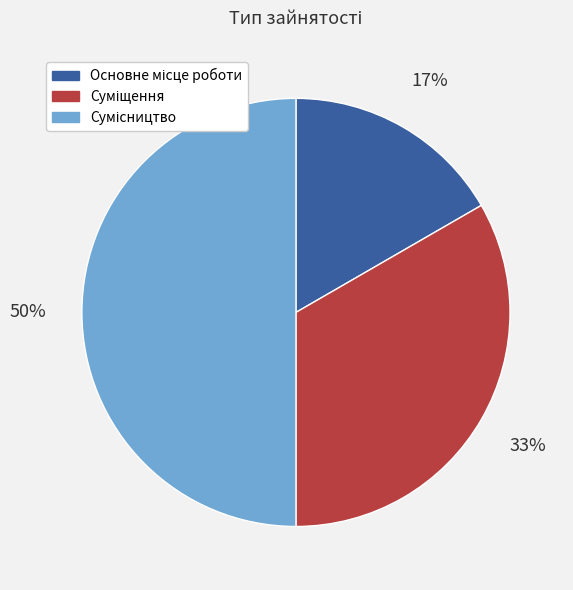

To the nearest percent, what is the difference between the largest and smallest slice percentages?

33%